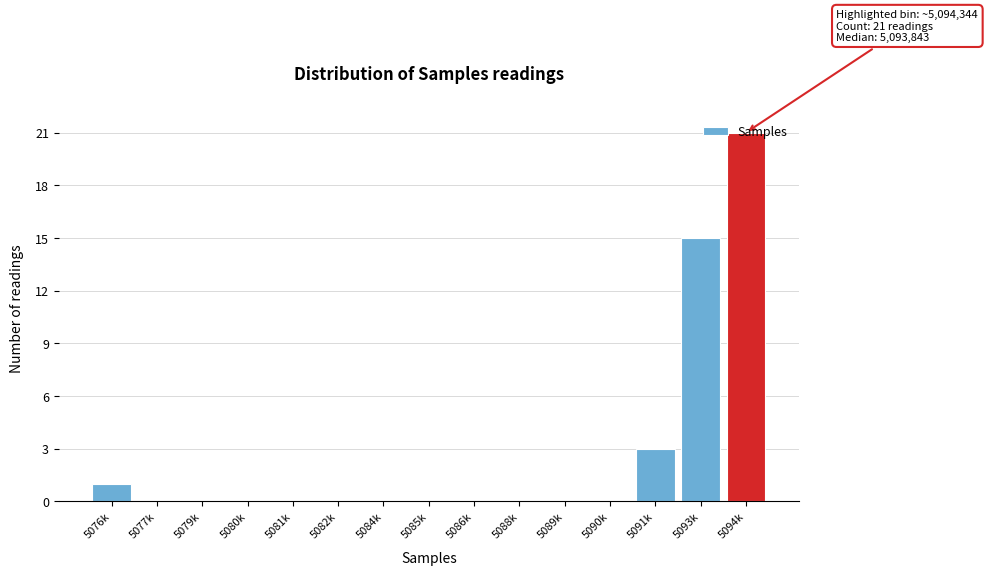

Between 5093k and 5094k, which is larger?

5094k